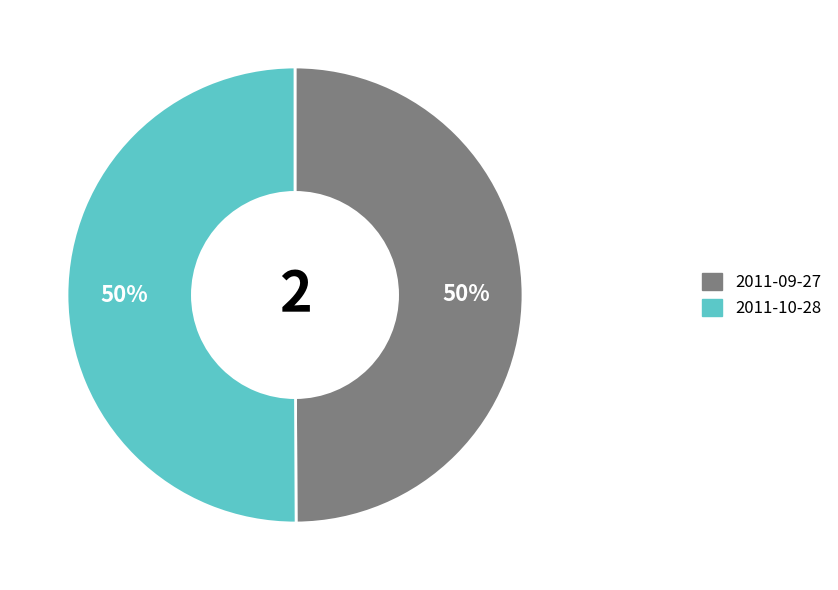

To the nearest percent, what is the combined percentage of 2011-10-28 and 2011-09-27?

100%